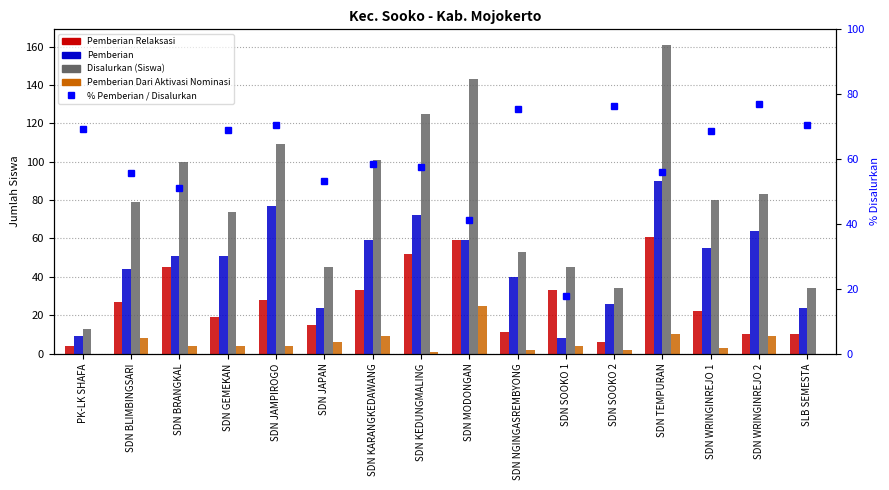

Reading left to right, what are all the values shown in this chart?

Pemberian Relaksasi: PK-LK SHAFA=4.0	SDN BLIMBINGSARI=27.0	SDN BRANGKAL=45.0	SDN GEMEKAN=19.0	SDN JAMPIROGO=28.0	SDN JAPAN=15.0	SDN KARANGKEDAWANG=33.0	SDN KEDUNGMALING=52.0	SDN MODONGAN=59.0	SDN NGINGASREMBYONG=11.0	SDN SOOKO 1=33.0	SDN SOOKO 2=6.0	SDN TEMPURAN=61.0	SDN WRINGINREJO 1=22.0	SDN WRINGINREJO 2=10.0	SLB SEMESTA=10.0
Pemberian: PK-LK SHAFA=9.0	SDN BLIMBINGSARI=44.0	SDN BRANGKAL=51.0	SDN GEMEKAN=51.0	SDN JAMPIROGO=77.0	SDN JAPAN=24.0	SDN KARANGKEDAWANG=59.0	SDN KEDUNGMALING=72.0	SDN MODONGAN=59.0	SDN NGINGASREMBYONG=40.0	SDN SOOKO 1=8.0	SDN SOOKO 2=26.0	SDN TEMPURAN=90.0	SDN WRINGINREJO 1=55.0	SDN WRINGINREJO 2=64.0	SLB SEMESTA=24.0
Disalurkan (Siswa): PK-LK SHAFA=13.0	SDN BLIMBINGSARI=79.0	SDN BRANGKAL=100.0	SDN GEMEKAN=74.0	SDN JAMPIROGO=109.0	SDN JAPAN=45.0	SDN KARANGKEDAWANG=101.0	SDN KEDUNGMALING=125.0	SDN MODONGAN=143.0	SDN NGINGASREMBYONG=53.0	SDN SOOKO 1=45.0	SDN SOOKO 2=34.0	SDN TEMPURAN=161.0	SDN WRINGINREJO 1=80.0	SDN WRINGINREJO 2=83.0	SLB SEMESTA=34.0
Pemberian Dari Aktivasi Nominasi: PK-LK SHAFA=0.0	SDN BLIMBINGSARI=8.0	SDN BRANGKAL=4.0	SDN GEMEKAN=4.0	SDN JAMPIROGO=4.0	SDN JAPAN=6.0	SDN KARANGKEDAWANG=9.0	SDN KEDUNGMALING=1.0	SDN MODONGAN=25.0	SDN NGINGASREMBYONG=2.0	SDN SOOKO 1=4.0	SDN SOOKO 2=2.0	SDN TEMPURAN=10.0	SDN WRINGINREJO 1=3.0	SDN WRINGINREJO 2=9.0	SLB SEMESTA=0.0
% Pemberian / Disalurkan: PK-LK SHAFA=69.2	SDN BLIMBINGSARI=55.7	SDN BRANGKAL=51.0	SDN GEMEKAN=68.9	SDN JAMPIROGO=70.6	SDN JAPAN=53.3	SDN KARANGKEDAWANG=58.4	SDN KEDUNGMALING=57.6	SDN MODONGAN=41.3	SDN NGINGASREMBYONG=75.5	SDN SOOKO 1=17.8	SDN SOOKO 2=76.5	SDN TEMPURAN=55.9	SDN WRINGINREJO 1=68.8	SDN WRINGINREJO 2=77.1	SLB SEMESTA=70.6